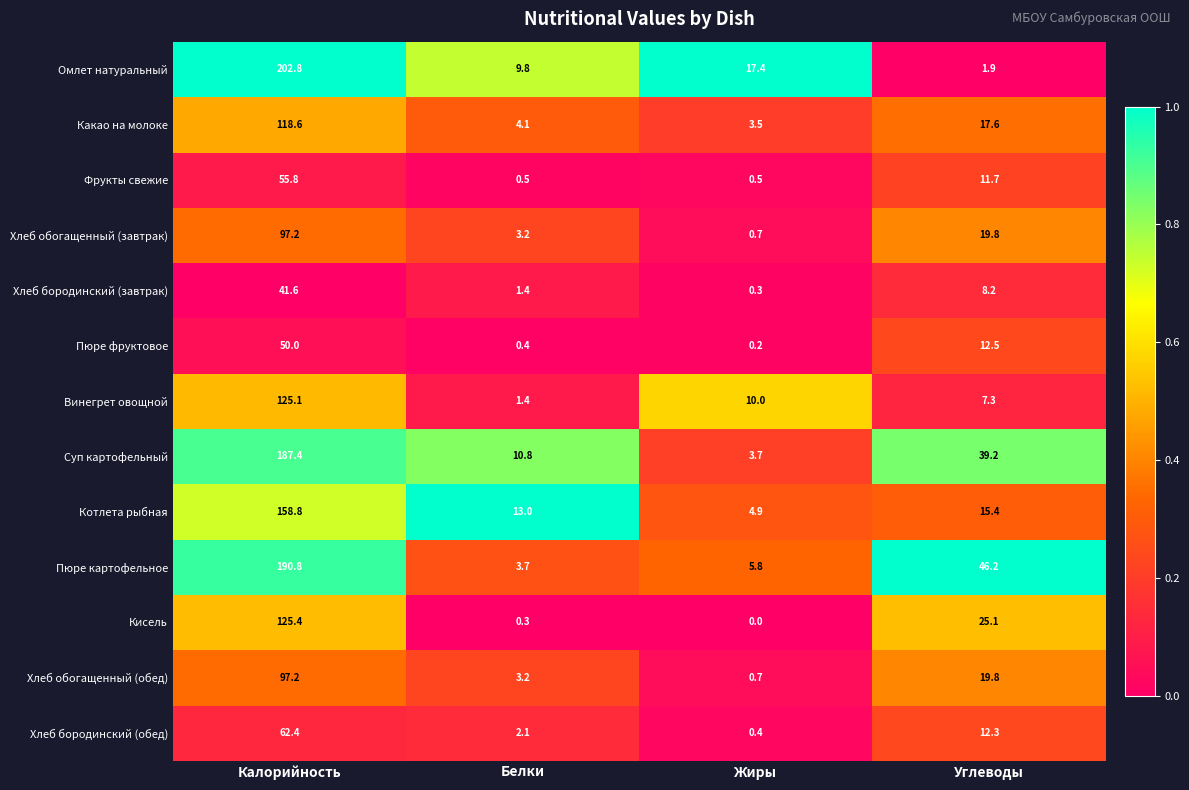

Where does the Котлета рыбная series first go above 15?

Калорийность